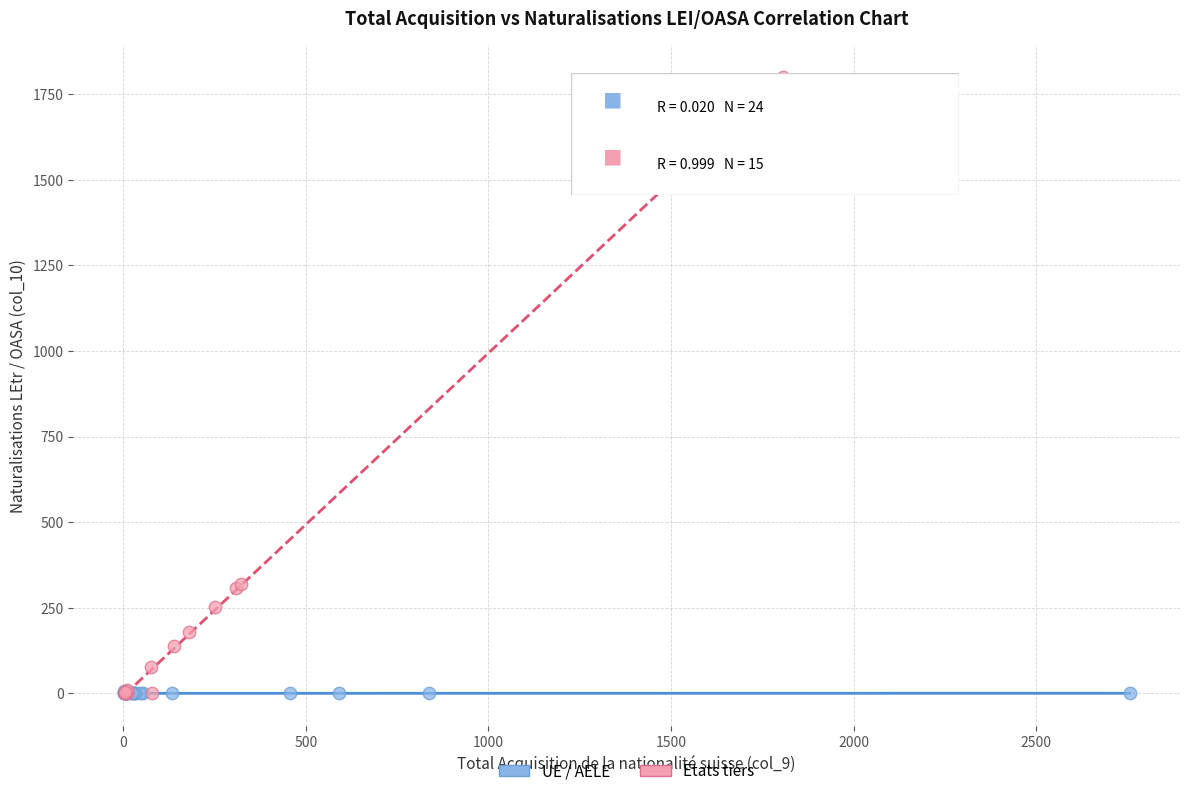

Which series has the largest Y range (max minus min)?

Etats tiers